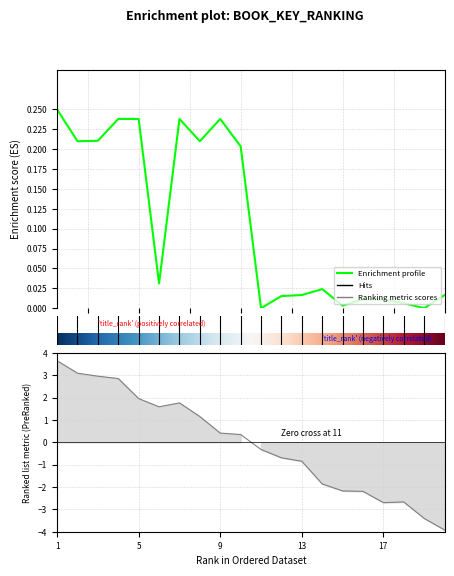

True or false: the data has more than 2 interior local peaks.

True